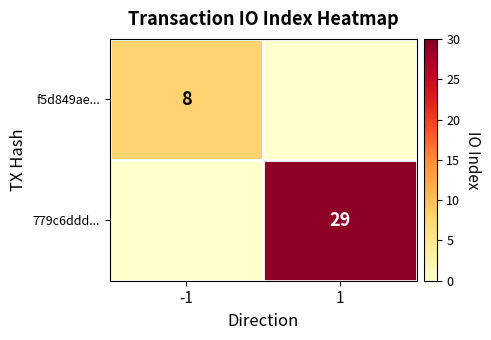

Is it true that f5d849ae... equals 3 at -1?

False